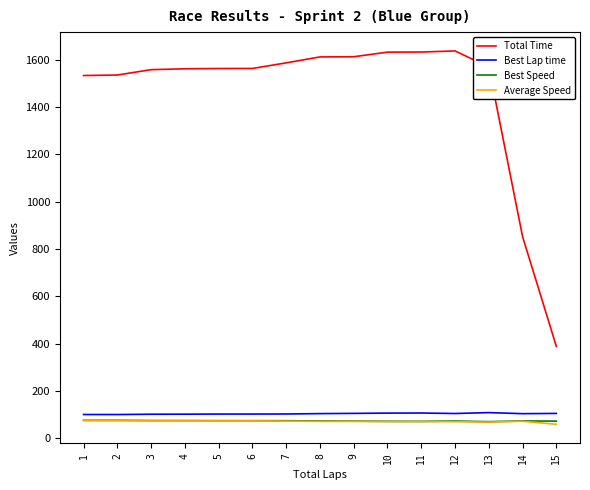

What is the lowest value of the Best Lap time series?

101.0